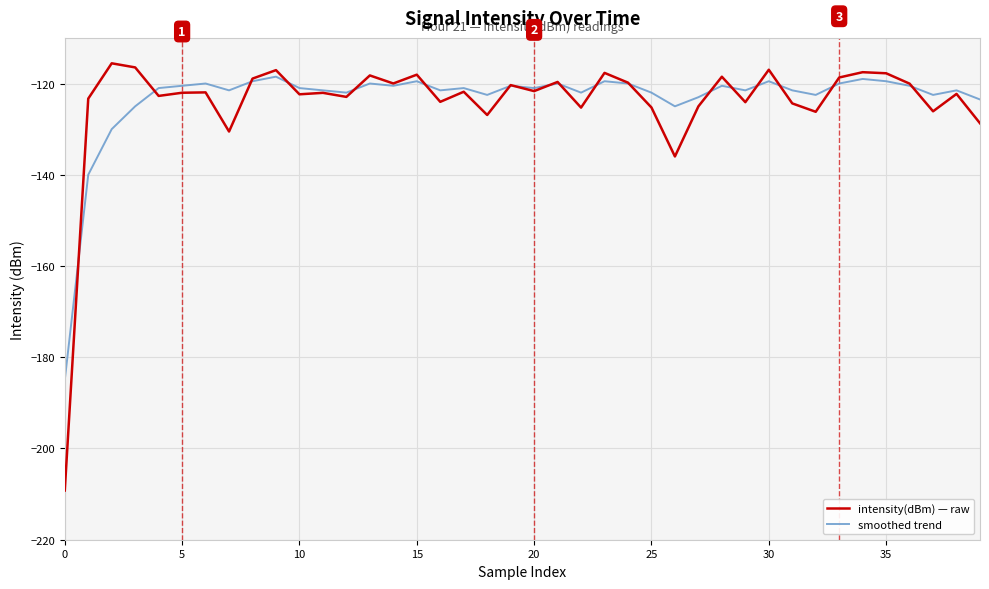

Does the chart have visible grid lines?

Yes